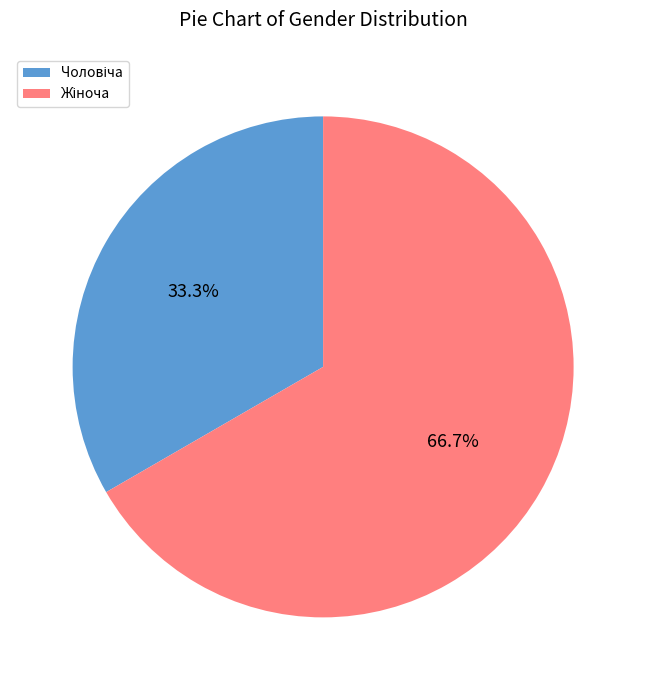

Does any single category account for the majority?

Yes